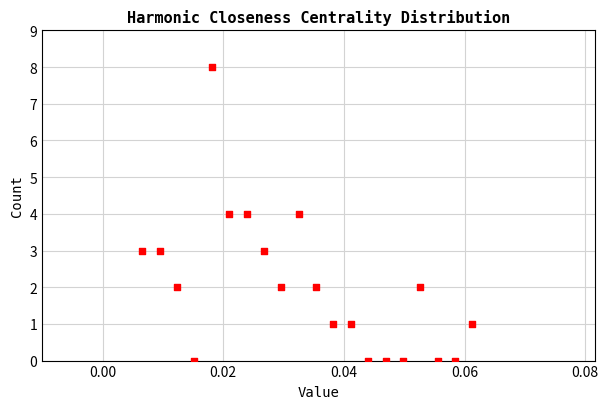

What is the range of Y values (max minus min)?

8